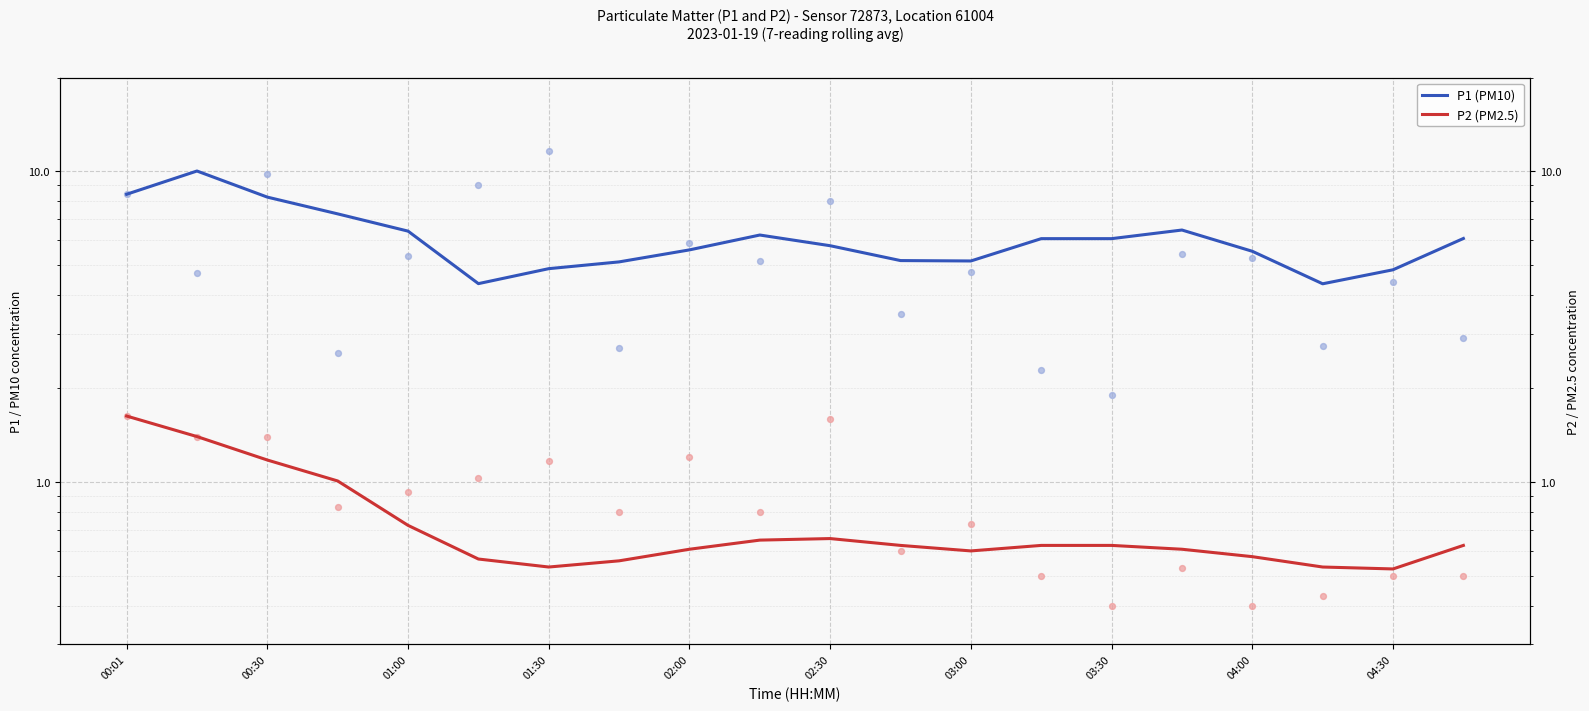

Which series contains the lowest Y value?

P2 (PM2.5)